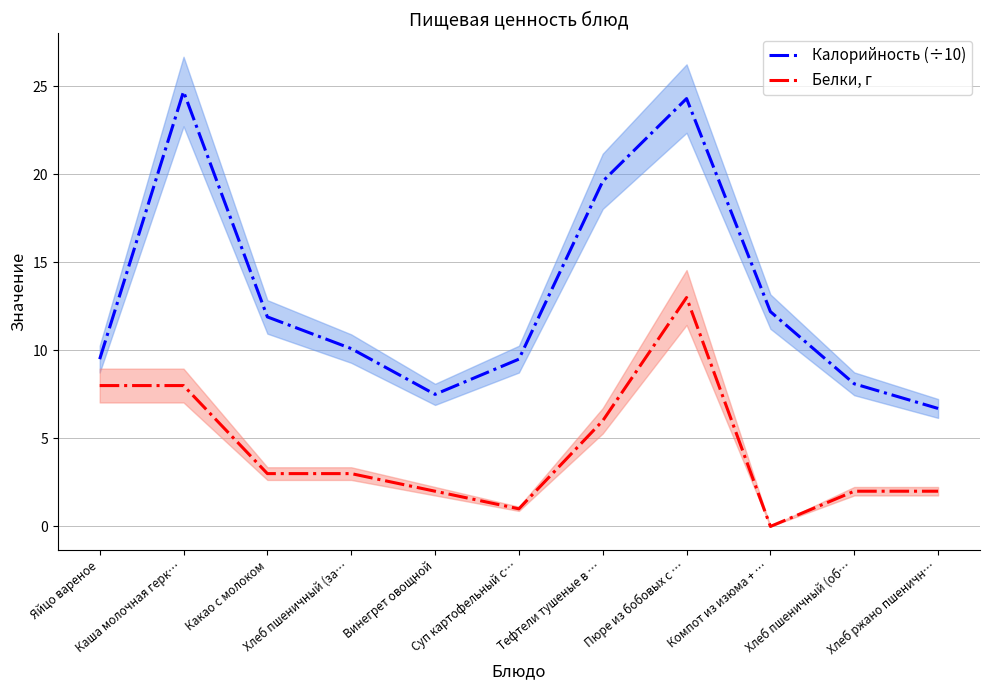

What is the difference between the highest and lowest values at Компот из изюма + …?

12.2